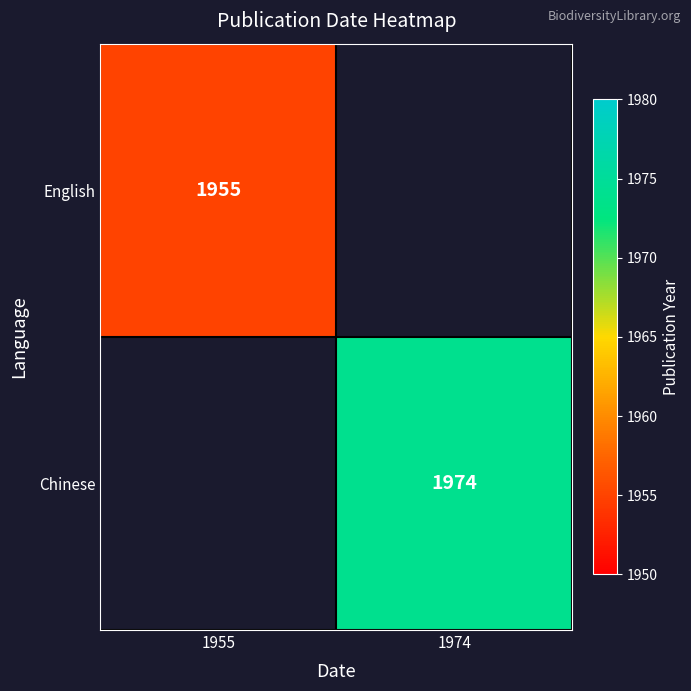

The value of Chinese at 1974 is 930. True or false?

False